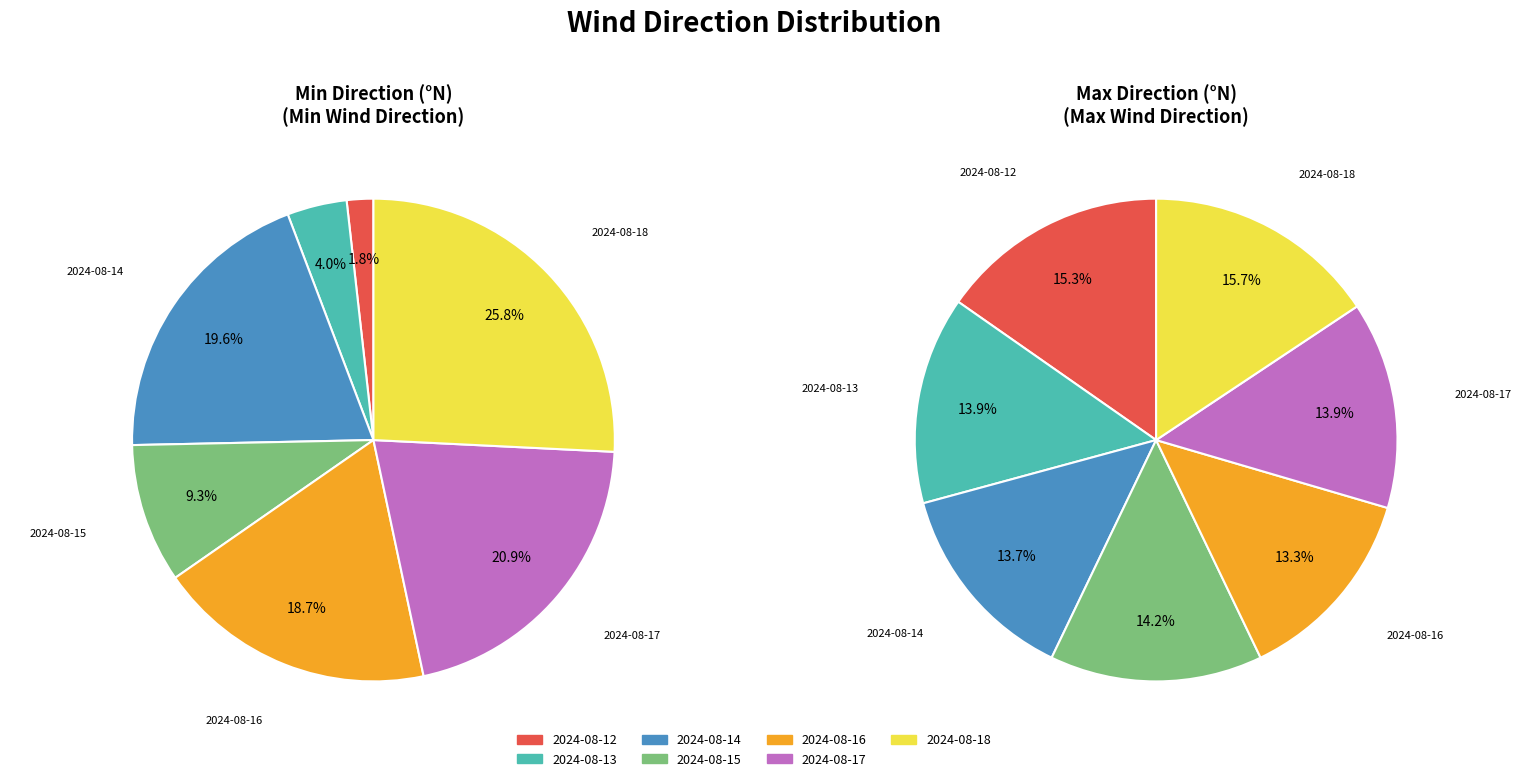

How many slices are in this pie chart?

7